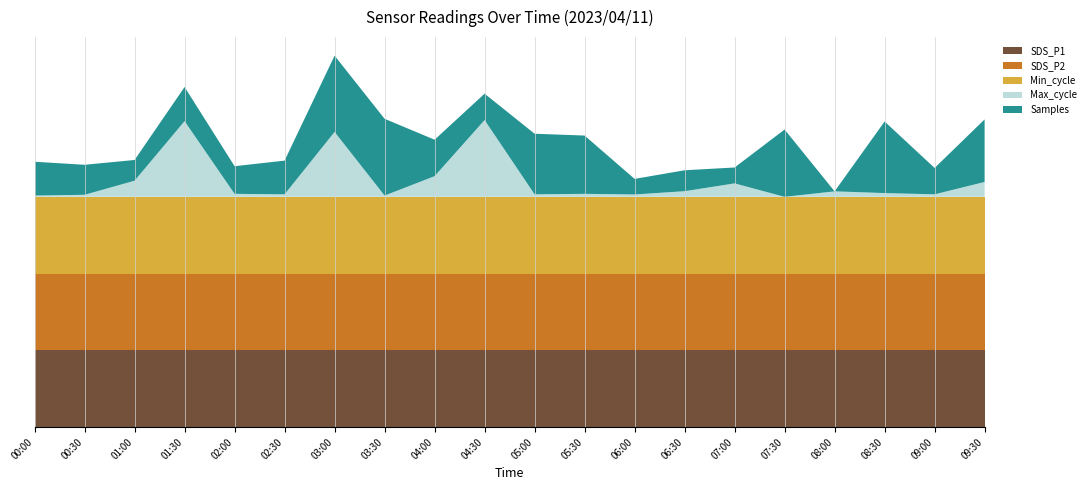

Reading right to left, what are all the values shown in this chart?

SDS_P1: 0.2	0.2	0.2	0.2	0.2	0.2	0.2	0.2	0.2	0.2	0.2	0.2	0.2	0.2	0.2	0.2	0.2	0.2	0.2	0.2
SDS_P2: 0.1	0.1	0.1	0.1	0.1	0.1	0.1	0.1	0.1	0.1	0.1	0.1	0.1	0.1	0.1	0.1	0.1	0.1	0.1	0.1
Min_cycle: 28.0	28.0	28.0	28.0	28.0	28.0	28.0	28.0	28.0	28.0	28.0	28.0	28.0	28.0	28.0	28.0	28.0	28.0	28.0	28.0
Max_cycle: 20129.0	20050.0	20058.0	20069.0	20034.0	20120.0	20070.0	20049.0	20053.0	20050.0	20525.0	20166.0	20042.0	20449.0	20050.0	20053.0	20518.0	20137.0	20047.0	20042.0
Samples: 4995421.0	4969446.0	5001858.0	4950556.0	4998804.0	4961940.0	4965556.0	4961719.0	4992348.0	4993986.0	4969453.0	4976695.0	5005595.0	5005213.0	4974705.0	4970381.0	4975022.0	4965417.0	4972065.0	4974805.0